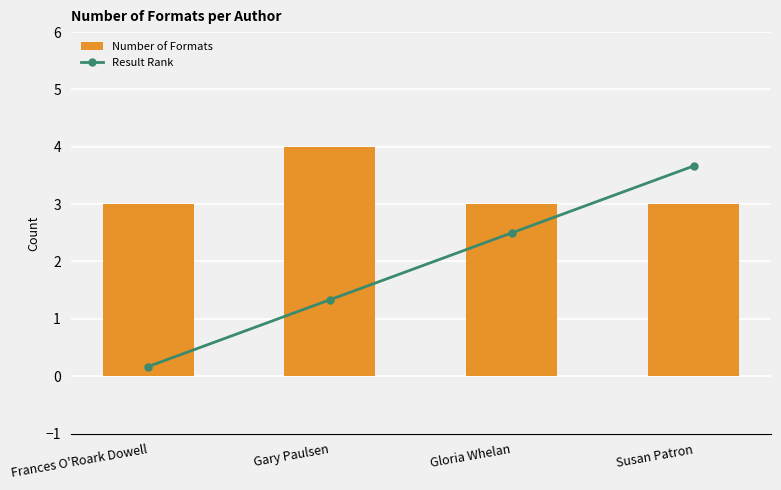

Reading left to right, transcribe all the data shown in this chart.

Number of Formats: 3	4	3	3
Result Rank: 1	2	3	4